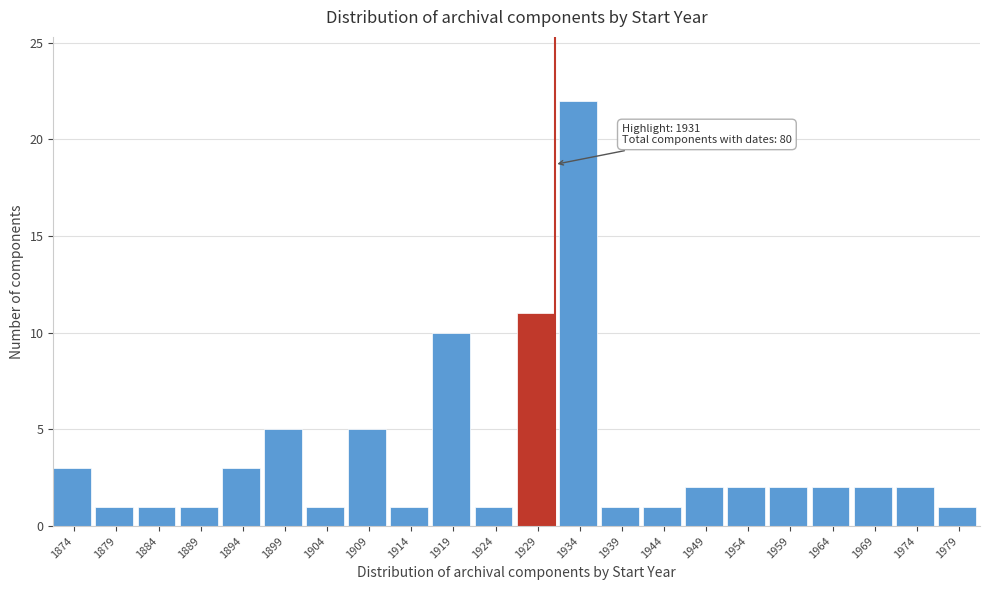

Over which range of the x-axis is the bar tallest?

1931.5 to 1936.5